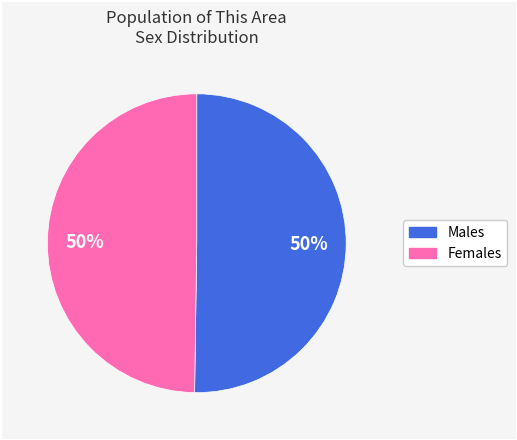

To the nearest percent, what is the average slice percentage?

50%